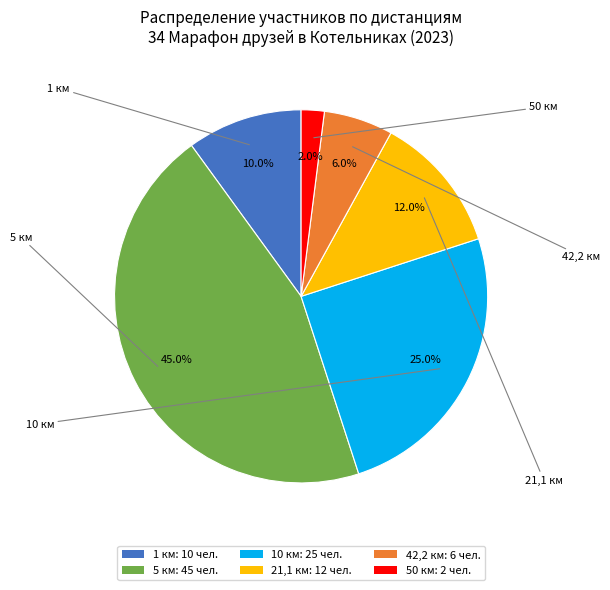

Between 5 км: 45 чел. and 21,1 км: 12 чел., which is larger?

5 км: 45 чел.